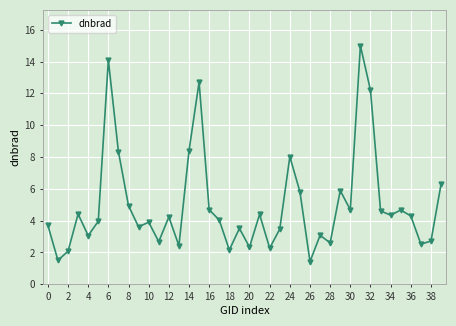

What is the difference between the maximum and minimum values?

13.6